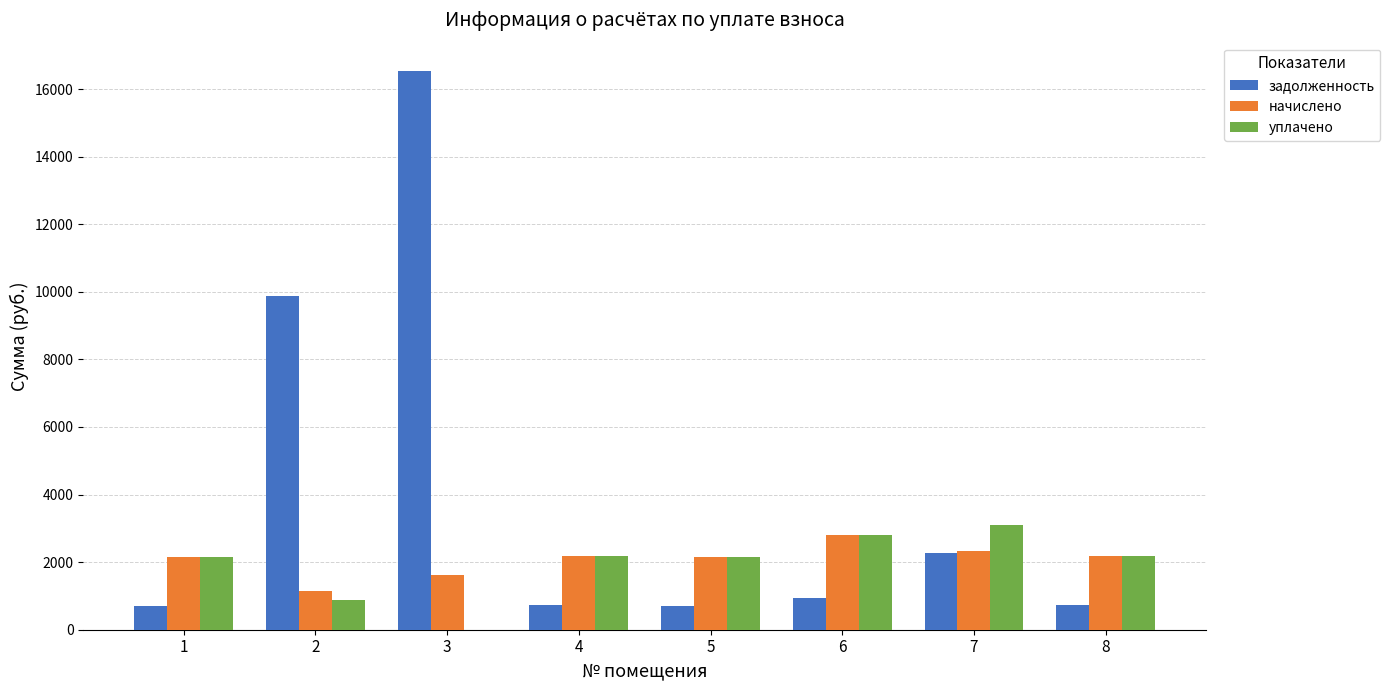

Is the value of начислено at 6 greater than the value of уплачено at 5?

Yes